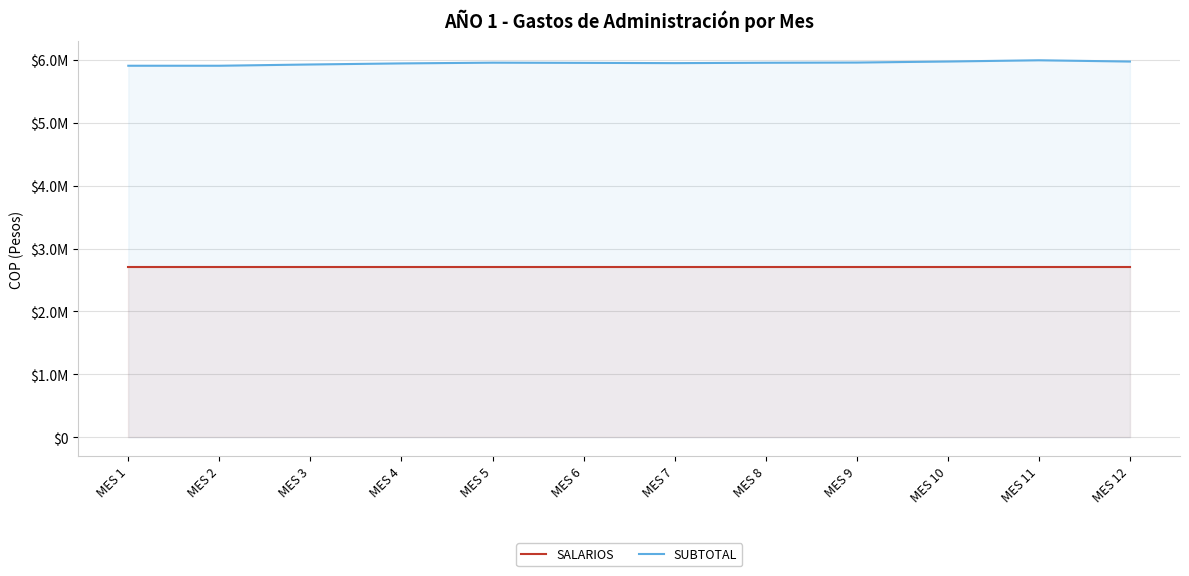

What is the minimum value shown in the chart?

2700000